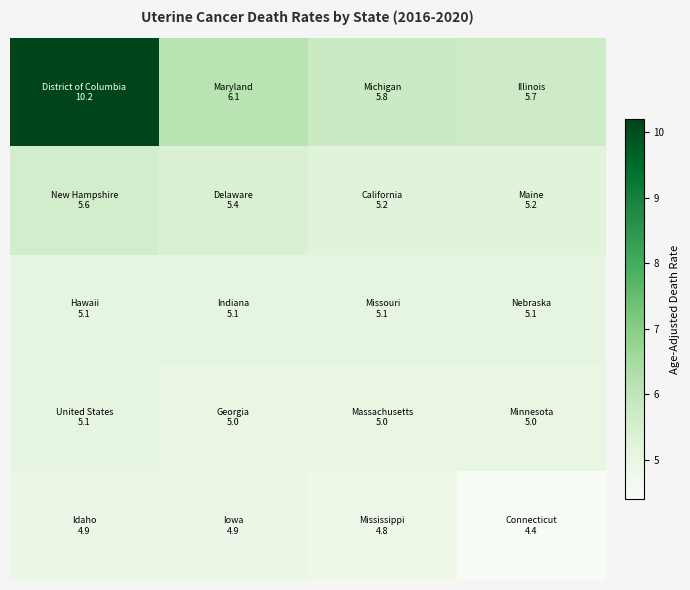

At how many categories does at least one series exceed 10?

1